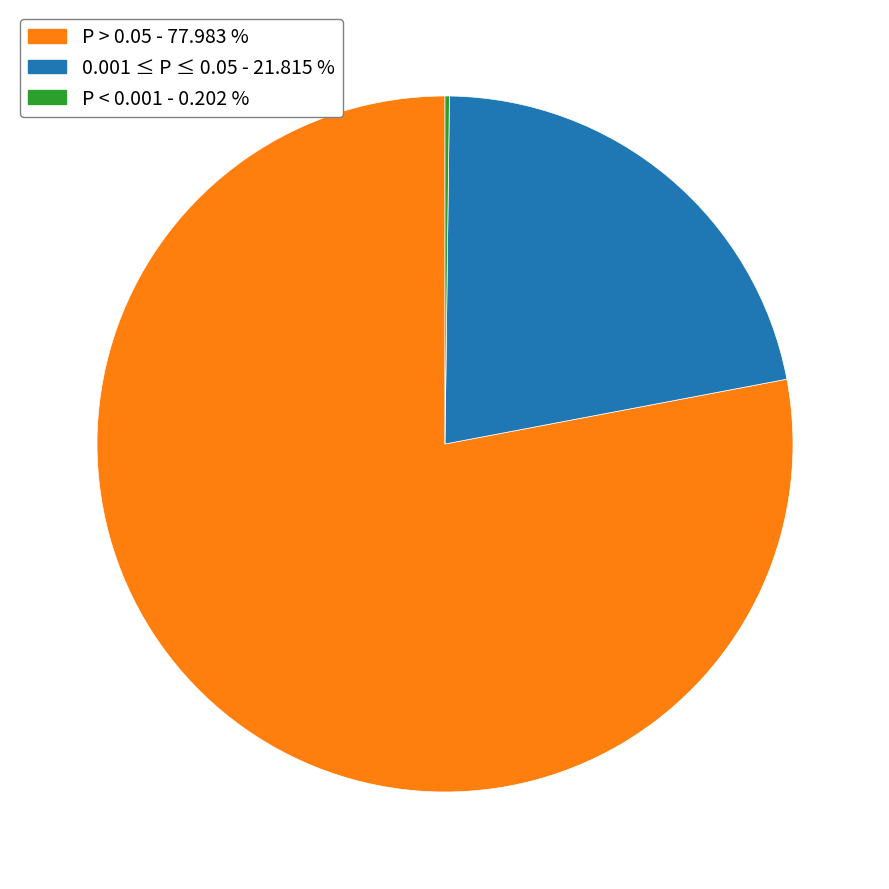

Is there a majority slice in this chart?

Yes